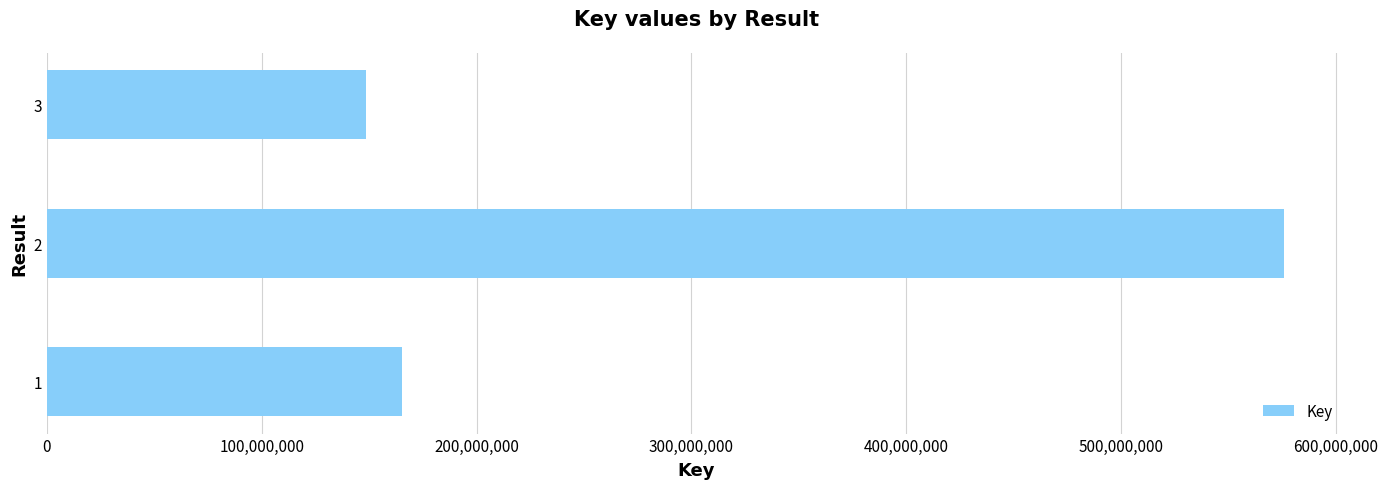

List the labels in order of value, smallest first.

3, 1, 2